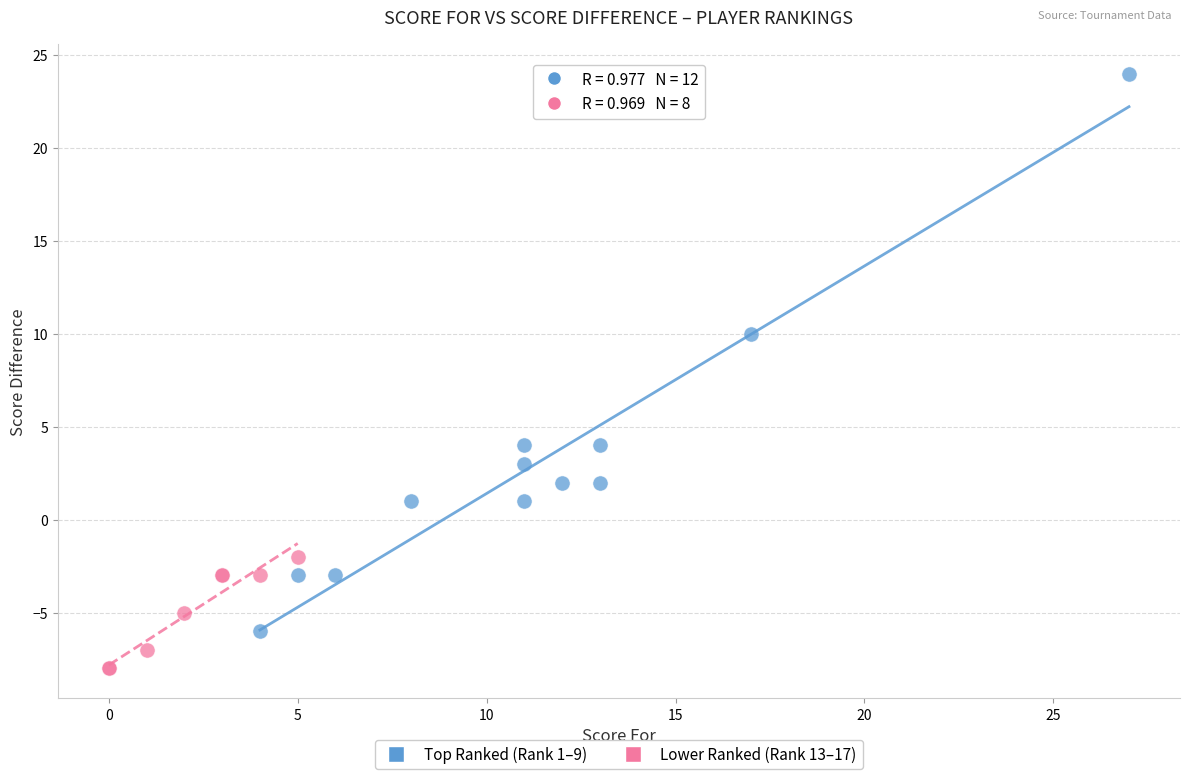

Which series reaches the maximum Y coordinate?

Top Ranked (Rank 1–9)